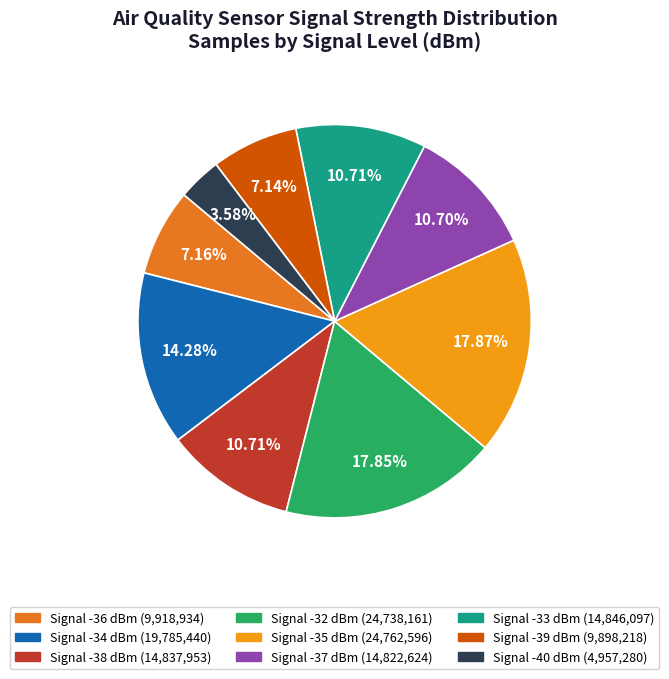

Combined, do Signal -32 and Signal -33 account for over 50%?

No